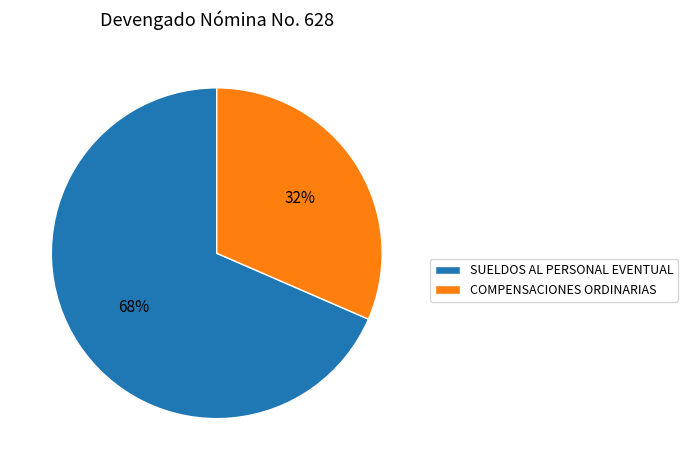

What is the largest slice in the pie chart?

SUELDOS AL PERSONAL EVENTUAL